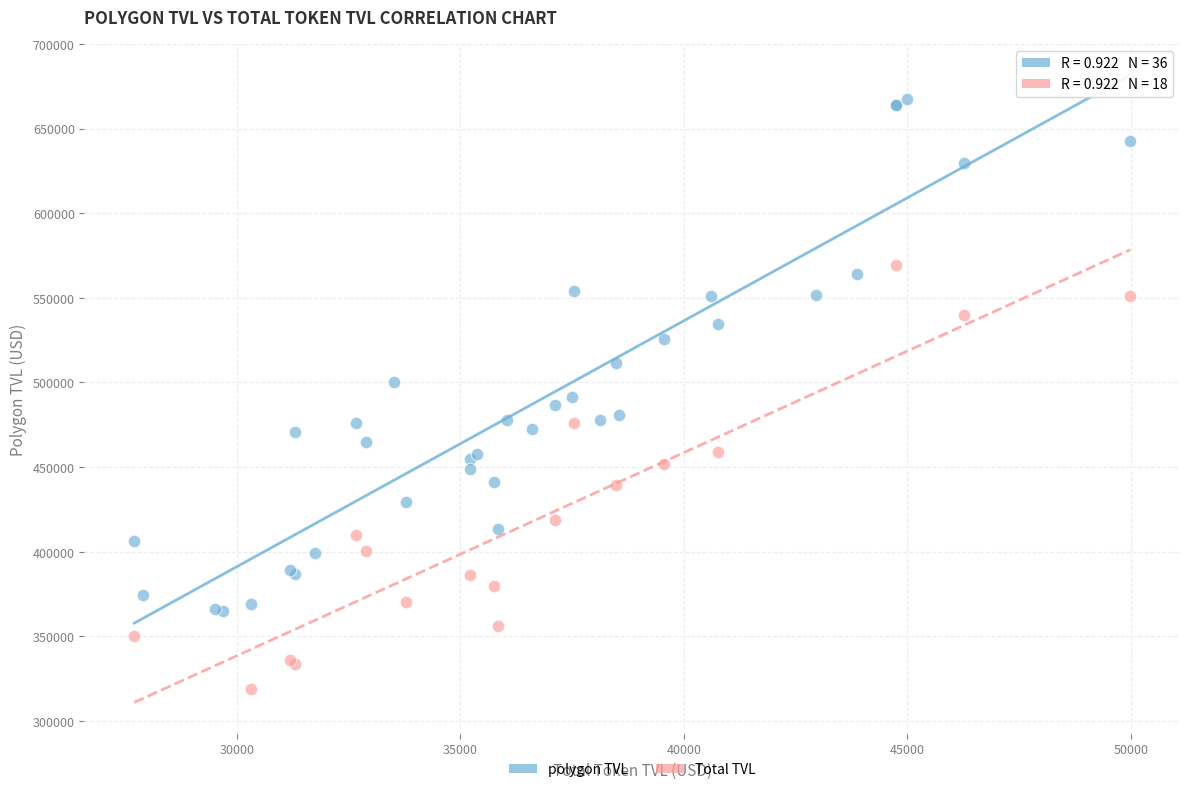

Which series reaches the maximum Y coordinate?

polygon TVL